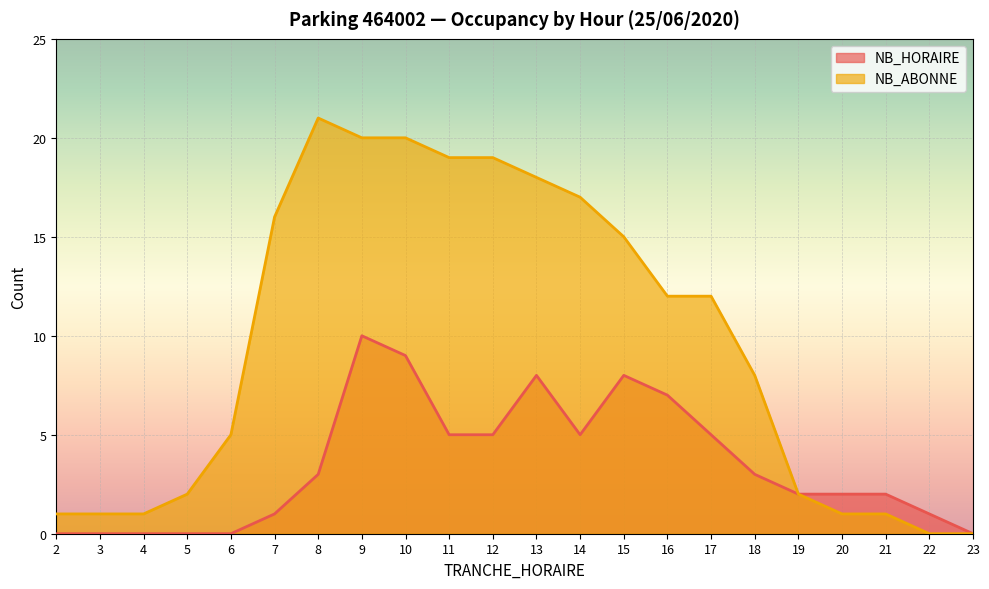

True or false: NB_HORAIRE has more than 0 interior local peaks.

True